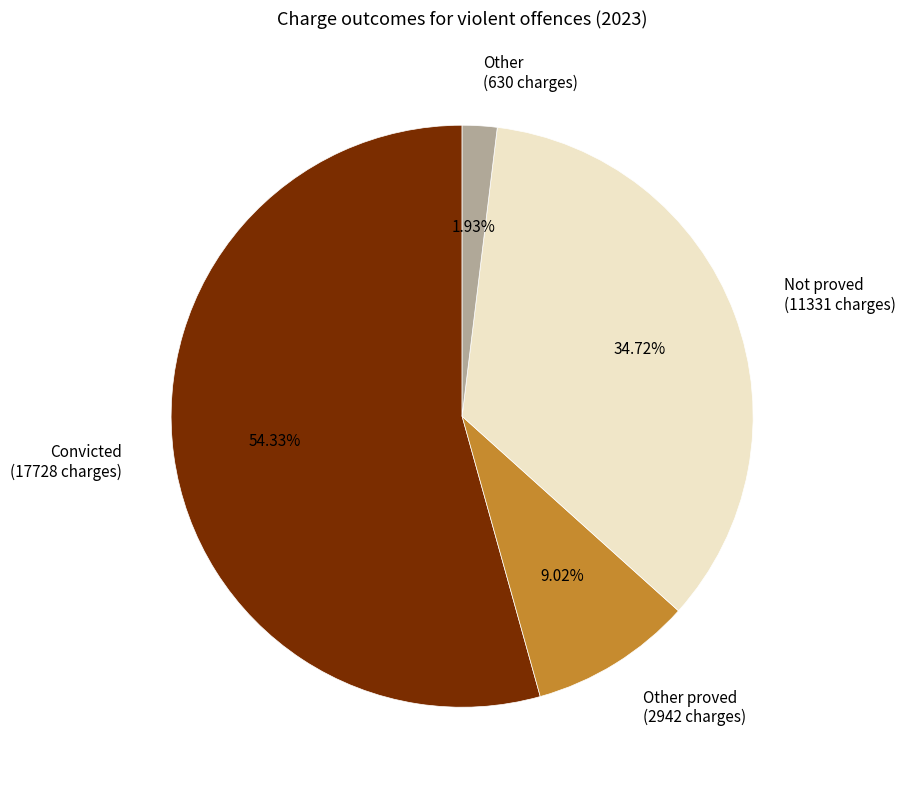

How many segments does this pie chart have?

4